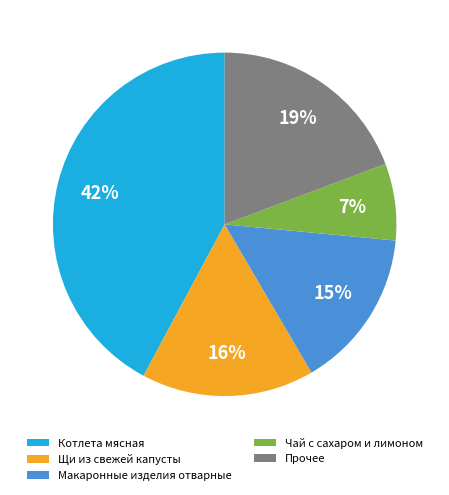

Is it true that Чай с сахаром и лимоном is 14% of the pie?

False